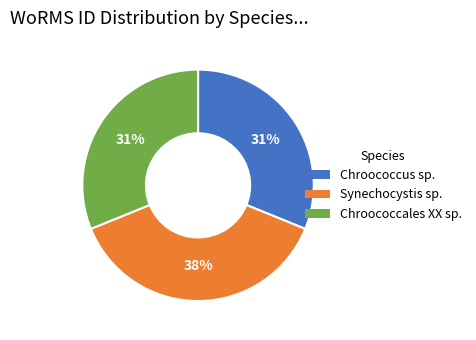

Count the number of slices in the pie.

3